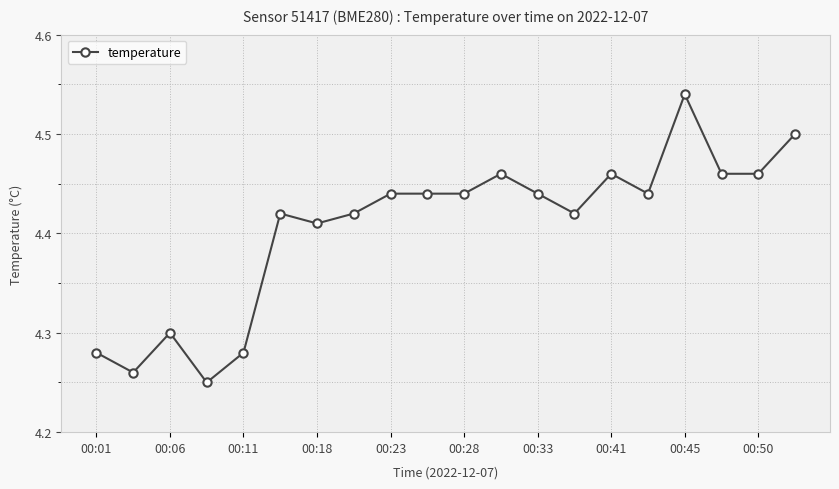

What is the sum of all values?

88.1